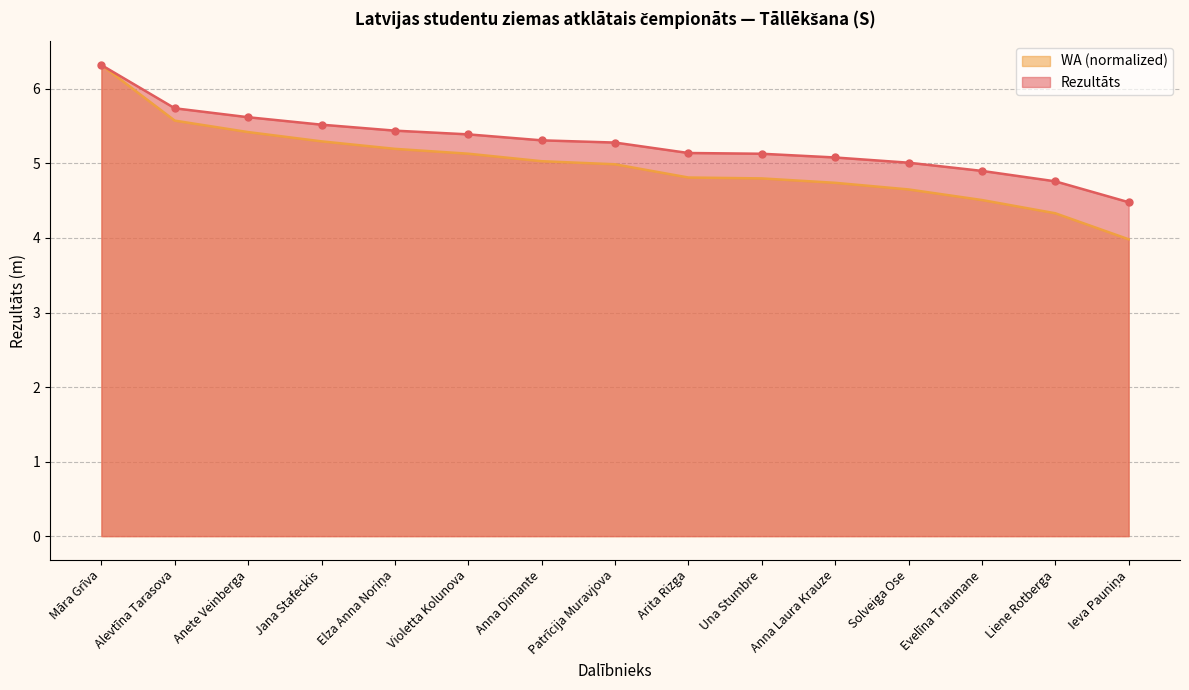

At which label does WA reach its peak?

Māra Grīva